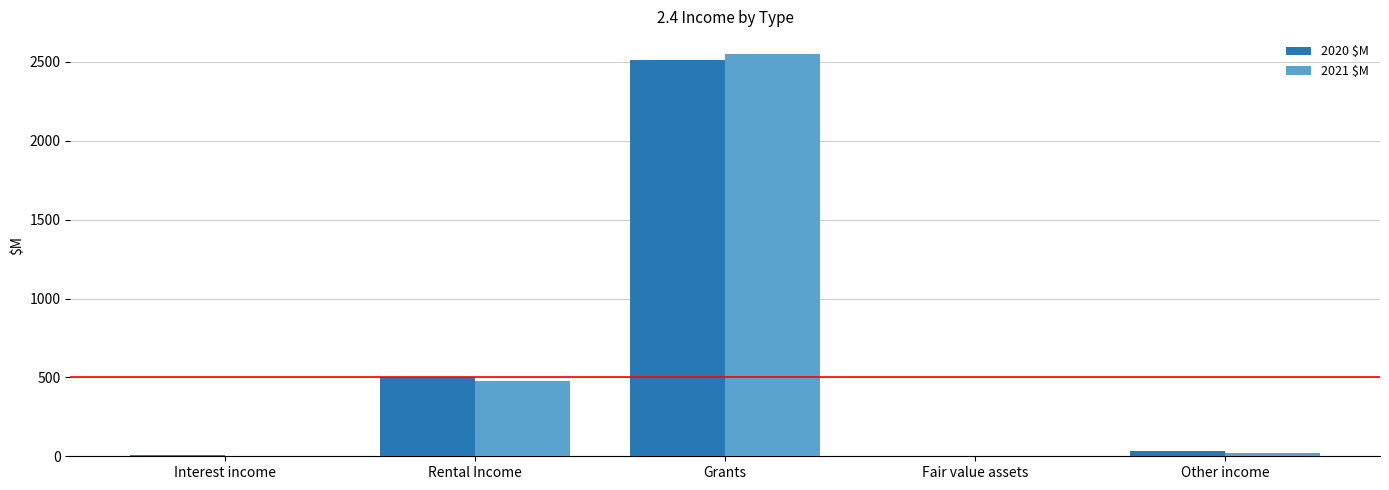

What is the average value of the 2021 $M series?

609.6